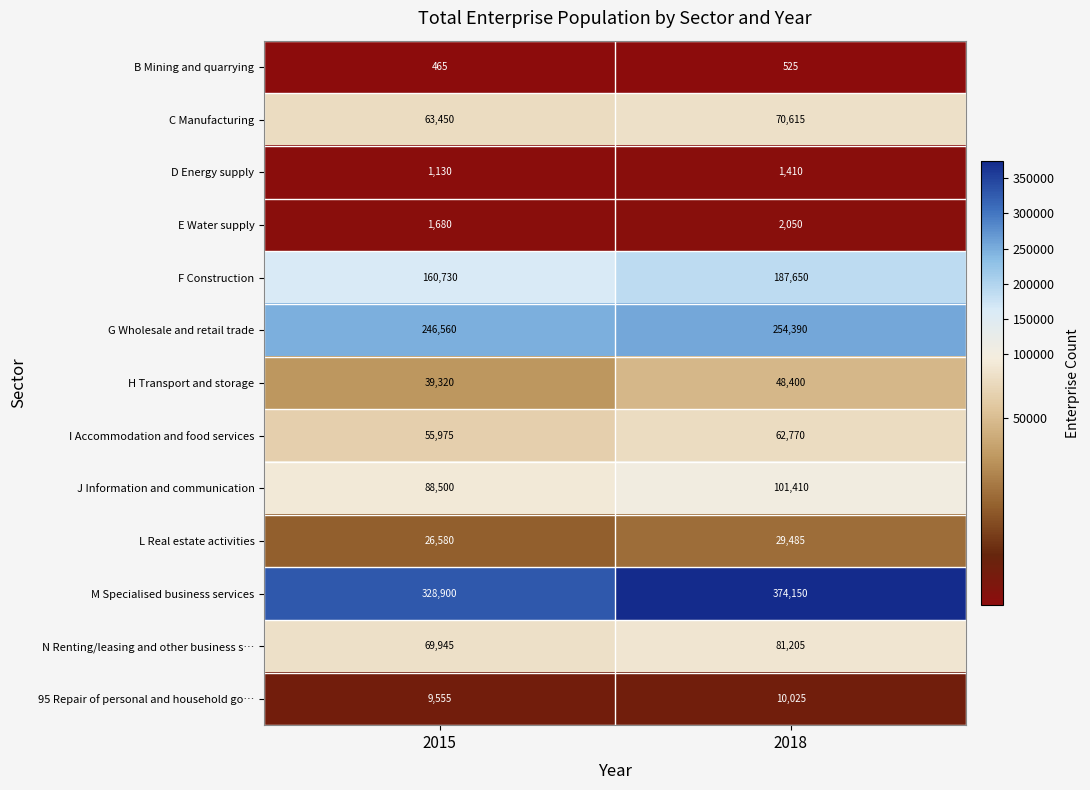

Where is I Accommodation and food services nearest to the value 59372?

2015